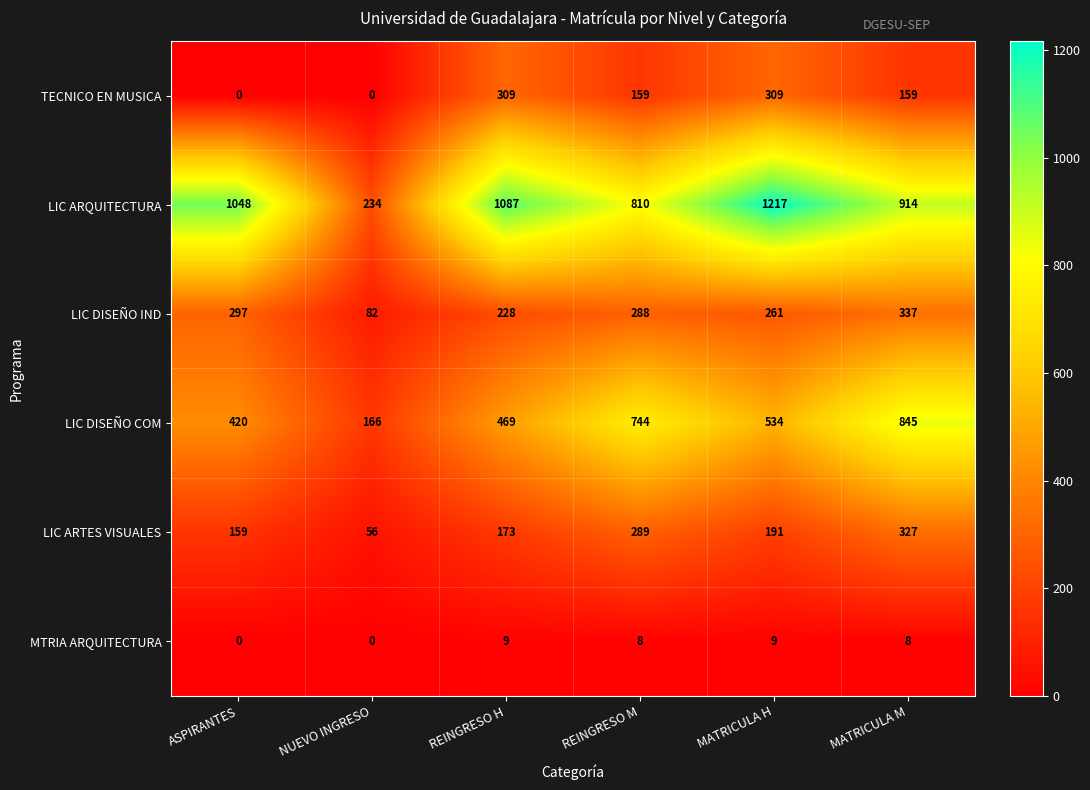

How many distinct data groups are displayed?

6